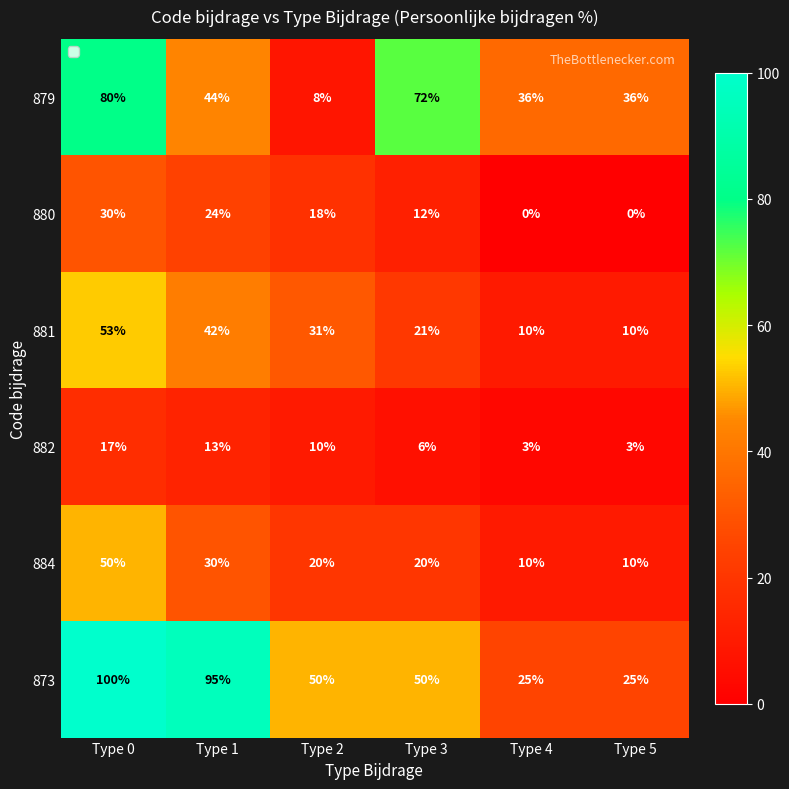

Rank the series by their maximum value, from lowest to highest.

882, 880, 884, 881, 879, 873